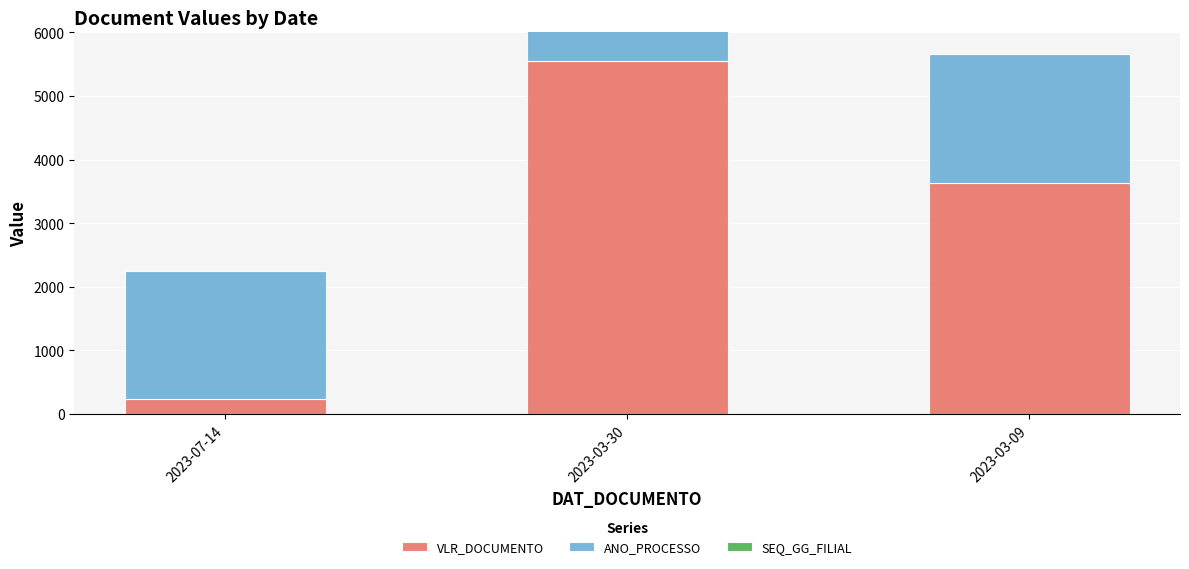

At which label is SEQ_GG_FILIAL closest to 5?

2023-03-30